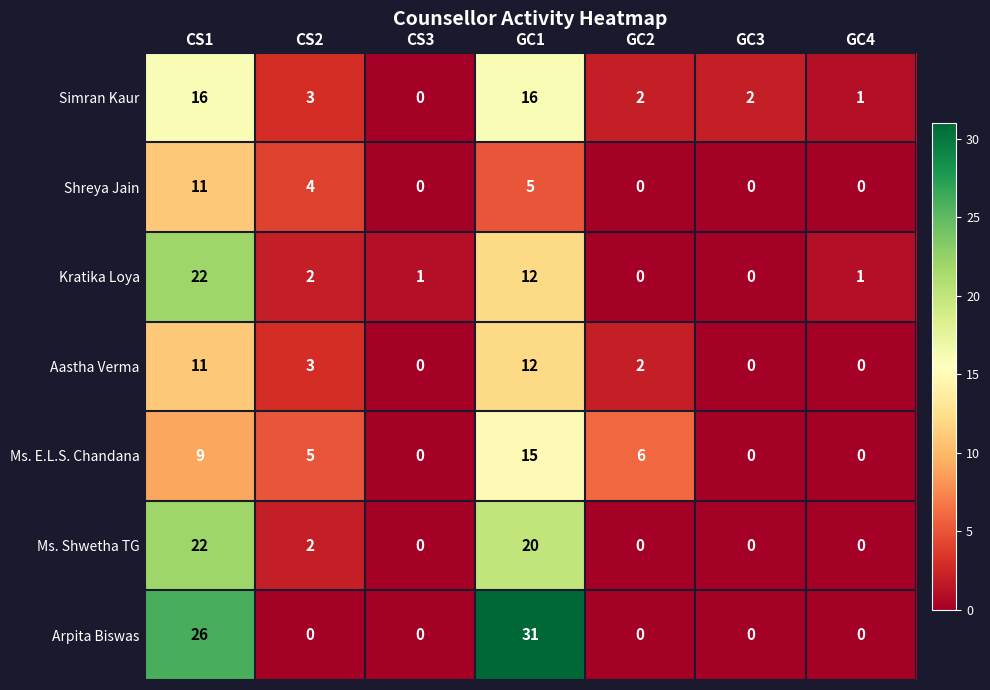

Count the number of categories in the chart.

7